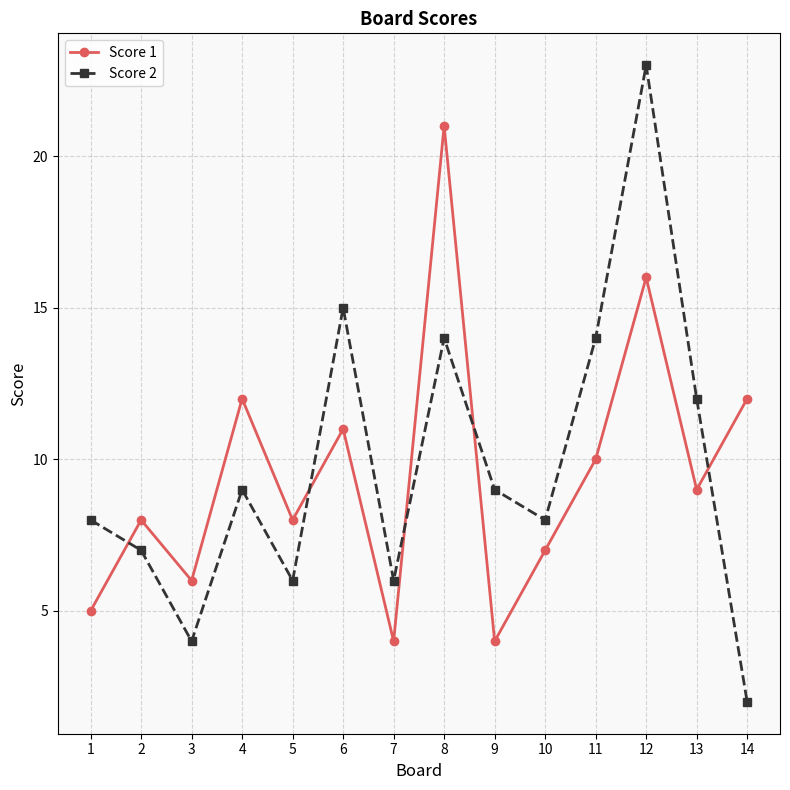

What is the sum of all Score 1 values?

133